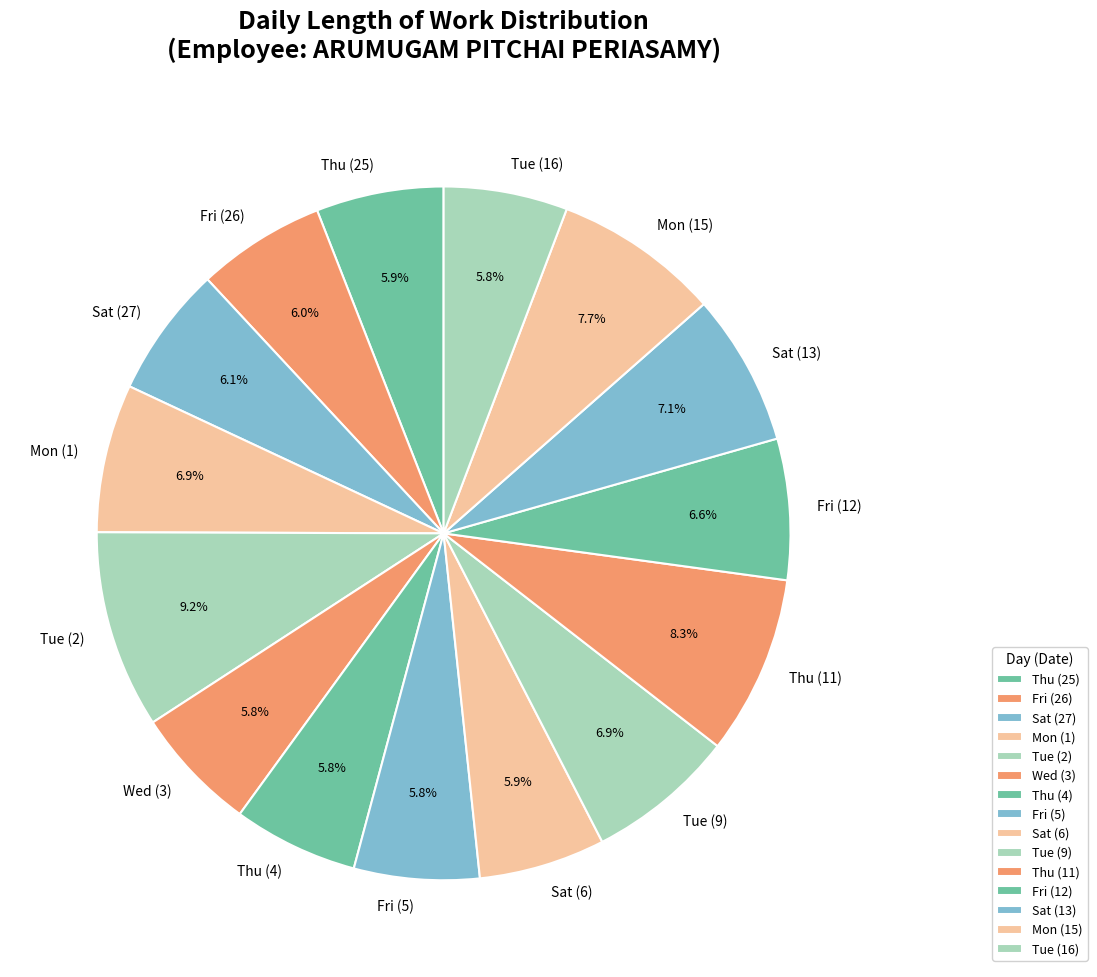

To the nearest percent, what is the average slice percentage?

7%